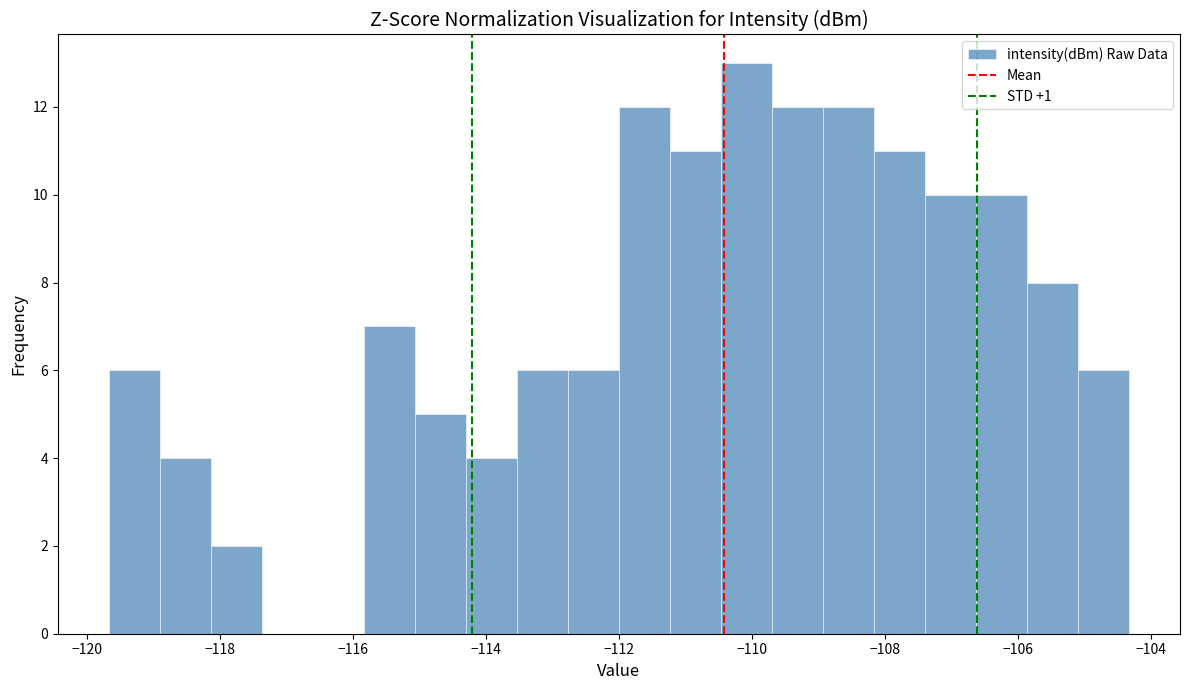

Read against the x-axis, roughly where is the centre of the tallest bar?

-110.0